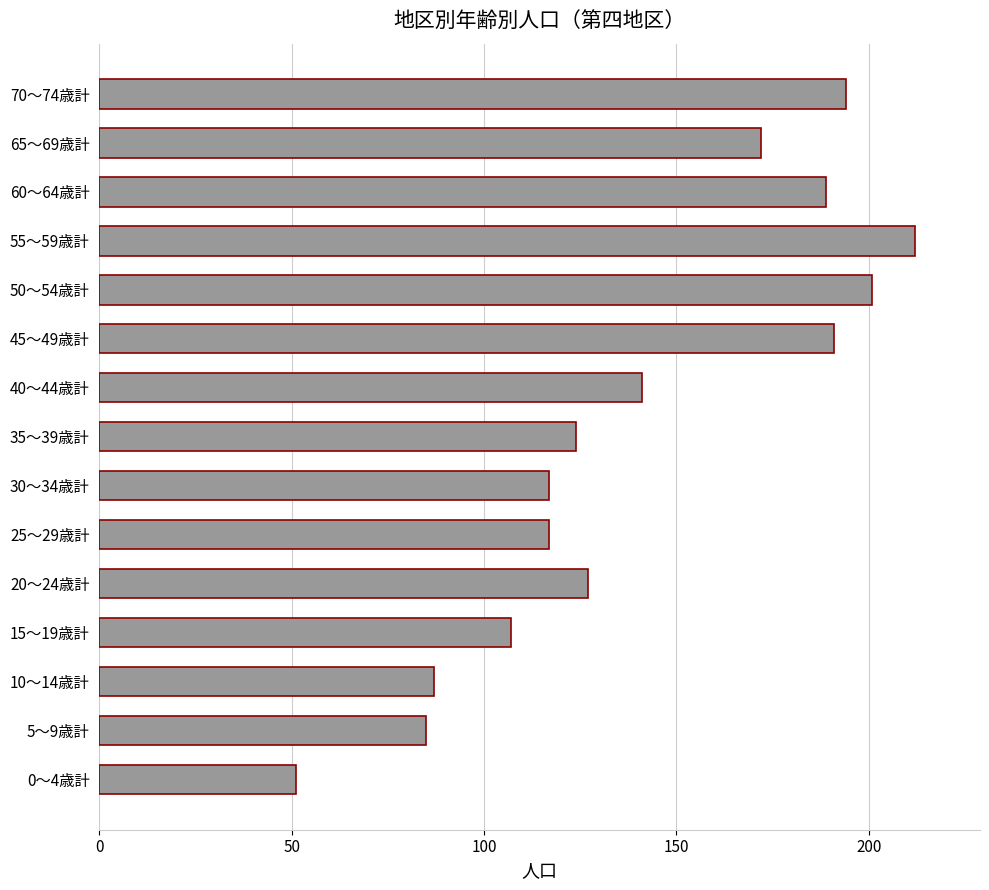

What is the sum of the values at 35～39歳計 and 30～34歳計?

241